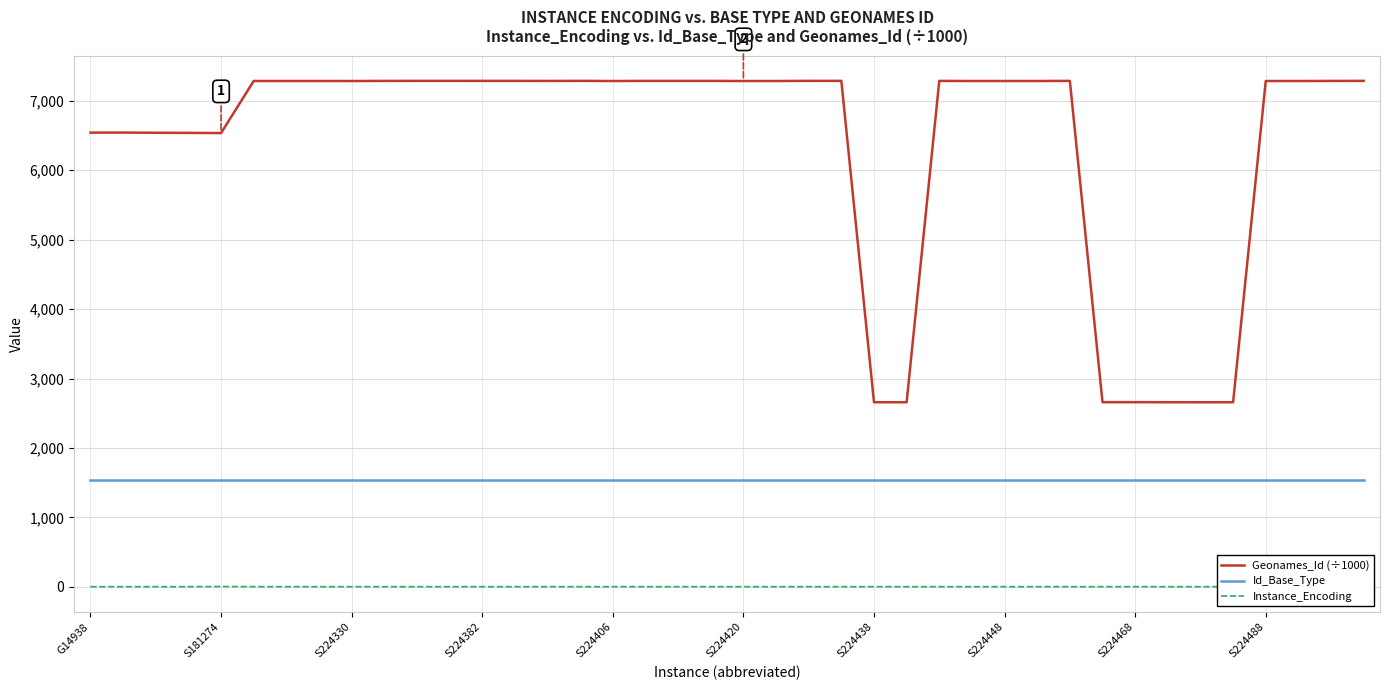

True or false: Id_Base_Type has a value of 2476.7 at S224488.

False